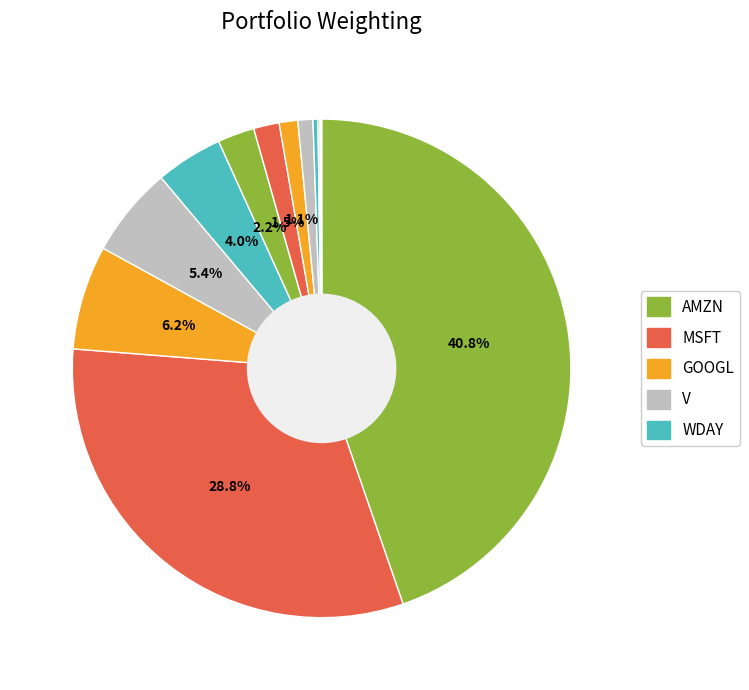

Is there a majority slice in this chart?

No